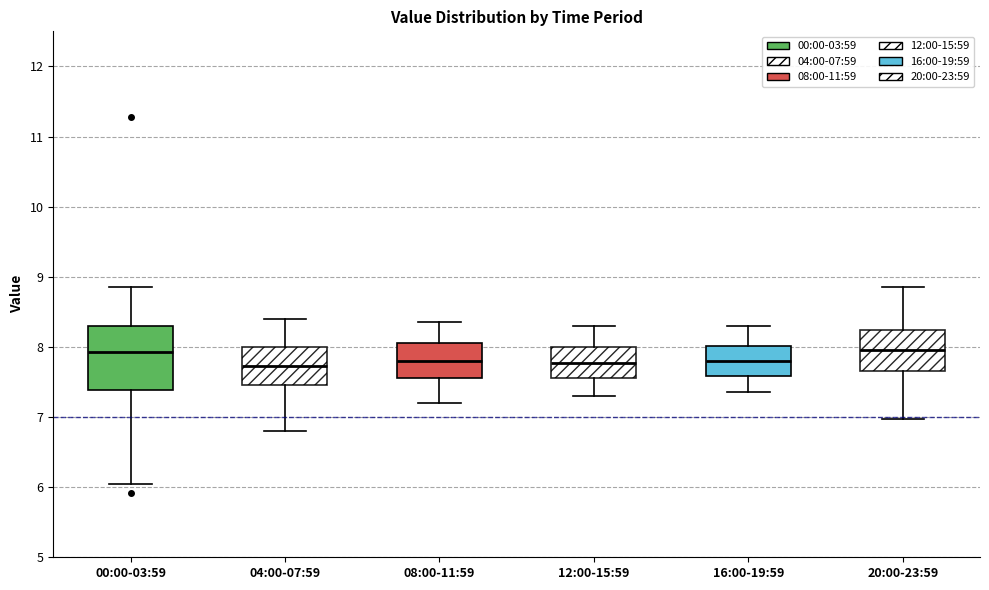

Reading left to right, read every box against the y-axis: the position of its median line, the range the box covers, and the ends of its whiskers. The values are not printed on the chart, so give them approximately, as read against the axis.

00:00-03:59: median 7.9, box 7.4 to 8.3, whiskers 6.1 to 8.9
04:00-07:59: median 7.7, box 7.5 to 8.0, whiskers 6.8 to 8.4
08:00-11:59: median 7.8, box 7.6 to 8.1, whiskers 7.2 to 8.4
12:00-15:59: median 7.8, box 7.6 to 8.0, whiskers 7.3 to 8.3
16:00-19:59: median 7.8, box 7.6 to 8.0, whiskers 7.4 to 8.3
20:00-23:59: median 8.0, box 7.7 to 8.2, whiskers 7.0 to 8.9